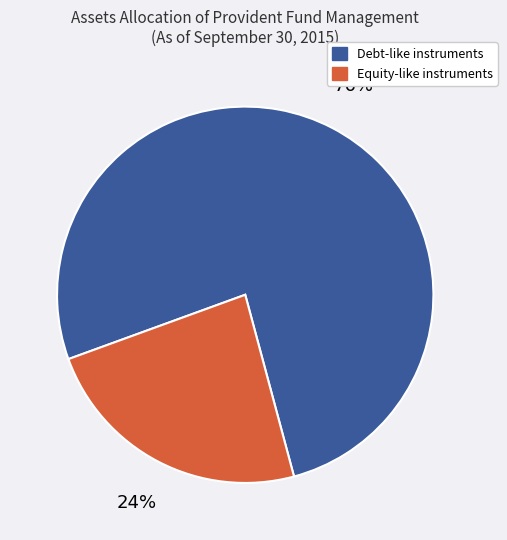

Is there any slice that represents more than half of the pie?

Yes